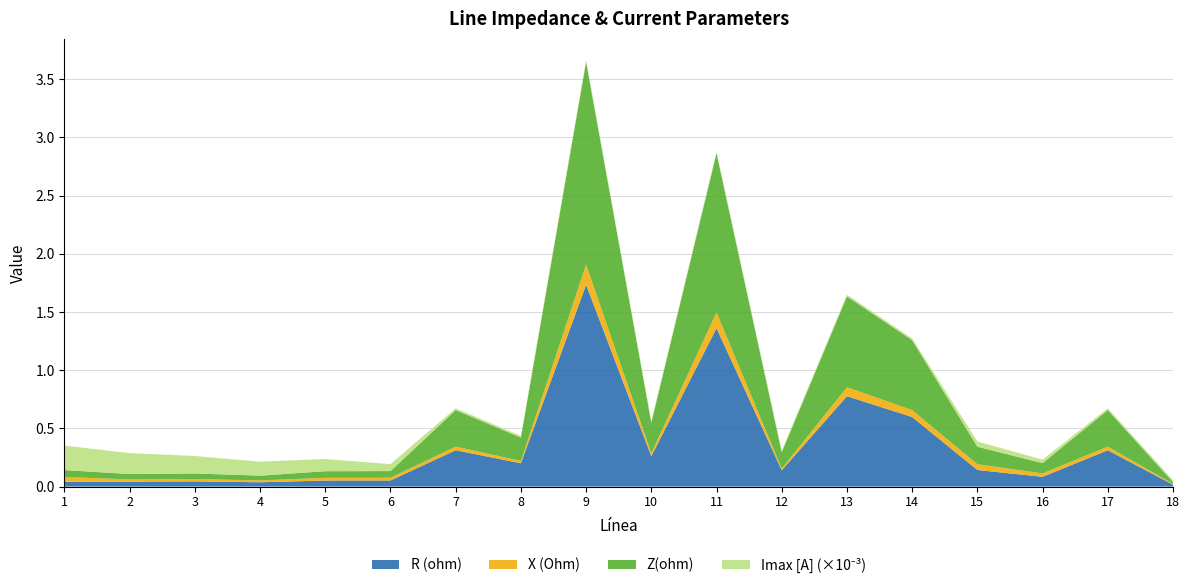

Reading left to right, what are all the values shown in this chart?

R (ohm): 1=0.0	2=0.0	3=0.0	4=0.0	5=0.1	6=0.1	7=0.3	8=0.2	9=1.7	10=0.3	11=1.4	12=0.1	13=0.8	14=0.6	15=0.1	16=0.1	17=0.3	18=0.0
X (Ohm): 1=0.0	2=0.0	3=0.0	4=0.0	5=0.0	6=0.0	7=0.0	8=0.0	9=0.2	10=0.0	11=0.1	12=0.0	13=0.1	14=0.1	15=0.0	16=0.0	17=0.0	18=0.0
Z(ohm): 1=0.1	2=0.0	3=0.0	4=0.0	5=0.1	6=0.1	7=0.3	8=0.2	9=1.7	10=0.3	11=1.4	12=0.1	13=0.8	14=0.6	15=0.2	16=0.1	17=0.3	18=0.0
Imax [A]: 1=210.0	2=180.0	3=150.0	4=120.0	5=105.0	6=60.0	7=15.0	8=15.0	9=15.0	10=15.0	11=15.0	12=15.0	13=15.0	14=15.0	15=45.0	16=30.0	17=15.0	18=15.0